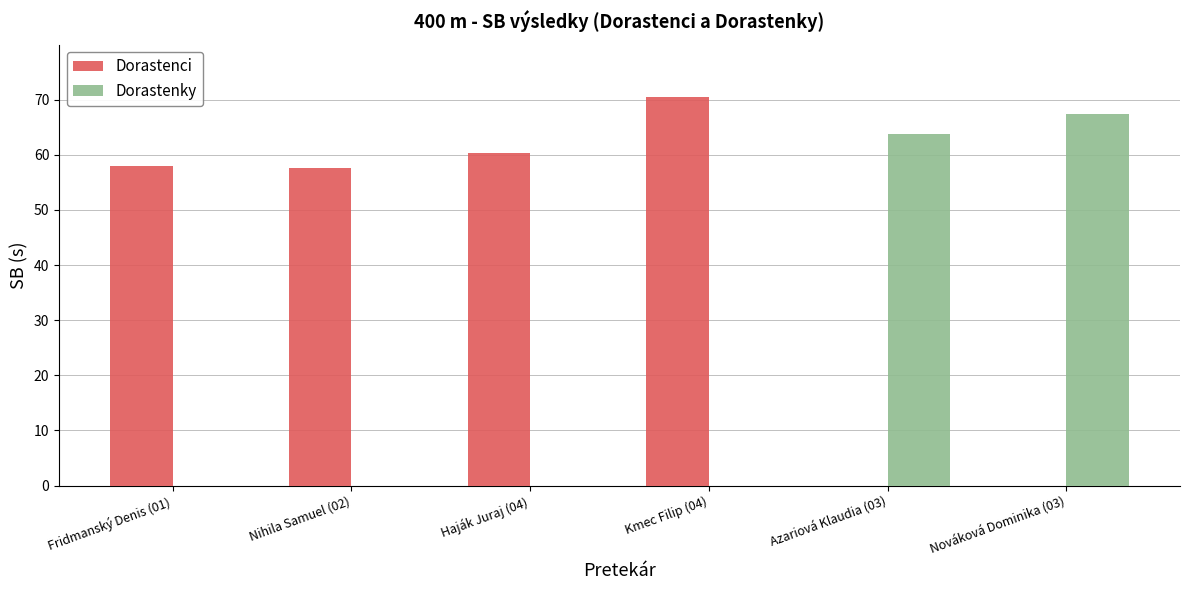

What is the difference between the second highest and minimum values in the Dorastenci series?

2.8